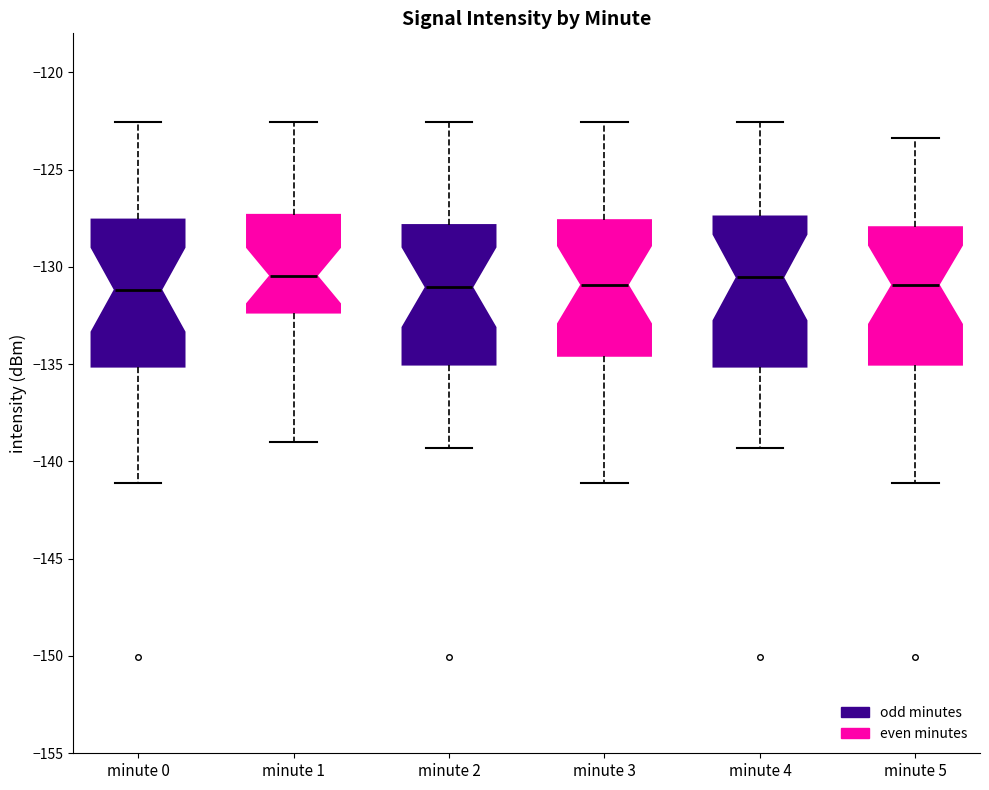

Reading left to right, transcribe this box plot: for each box, give where its median line is, the range the box spans, and where its two whiskers end, as read against the y-axis. The values are not printed on the chart, so give them approximately, as read against the axis.

minute 0: median -131.0, box -135.0 to -127.5, whiskers -141.0 to -122.5
minute 1: median -130.5, box -132.5 to -127.5, whiskers -139.0 to -122.5
minute 2: median -131.0, box -135.0 to -128.0, whiskers -139.5 to -122.5
minute 3: median -131.0, box -134.5 to -127.5, whiskers -141.0 to -122.5
minute 4: median -130.5, box -135.0 to -127.5, whiskers -139.5 to -122.5
minute 5: median -131.0, box -135.0 to -128.0, whiskers -141.0 to -123.5